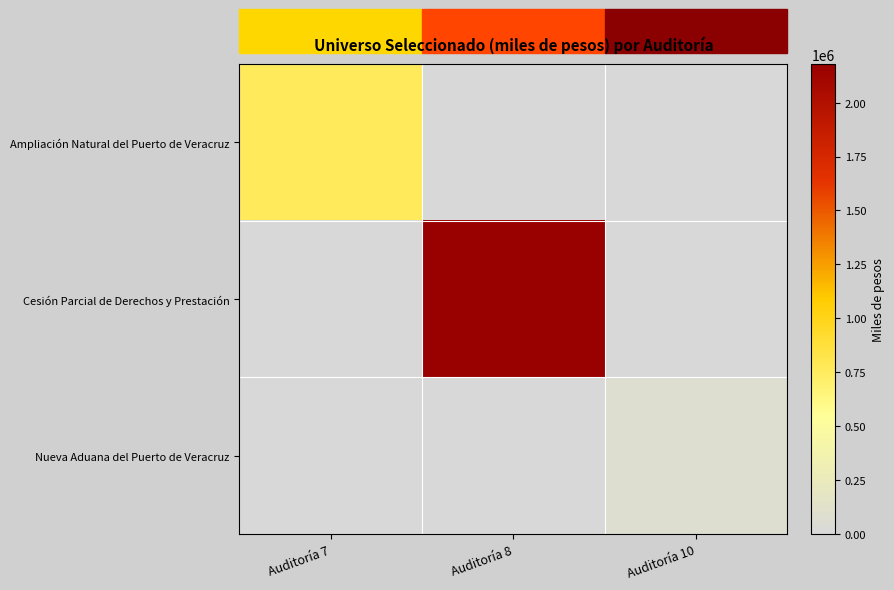

Which series has the widest spread of values?

Cesión Parcial de Derechos y Prestación